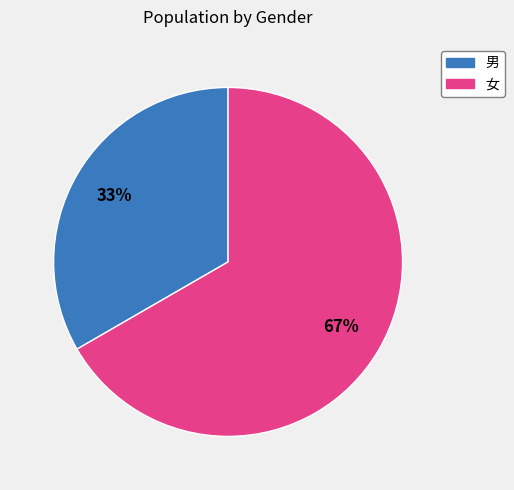

What percentage is the 女 slice, to the nearest percent?

67%